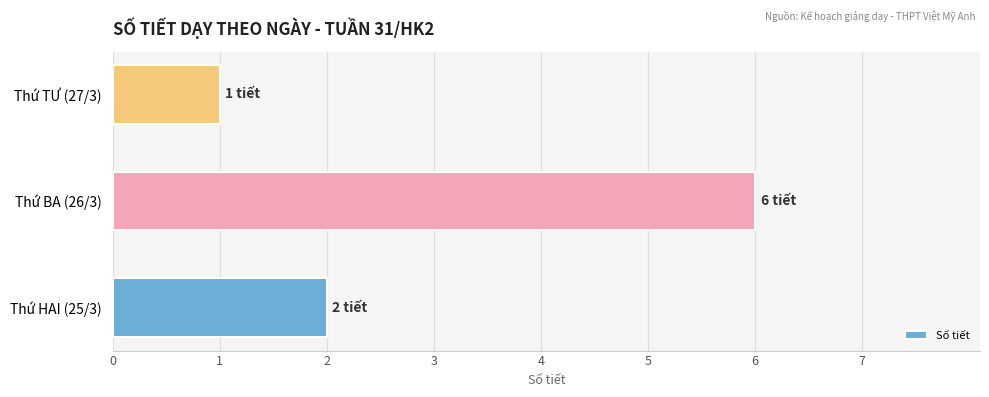

What is the ratio of the value at Thứ HAI (25/3) to the value at Thứ BA (26/3)?

0.3